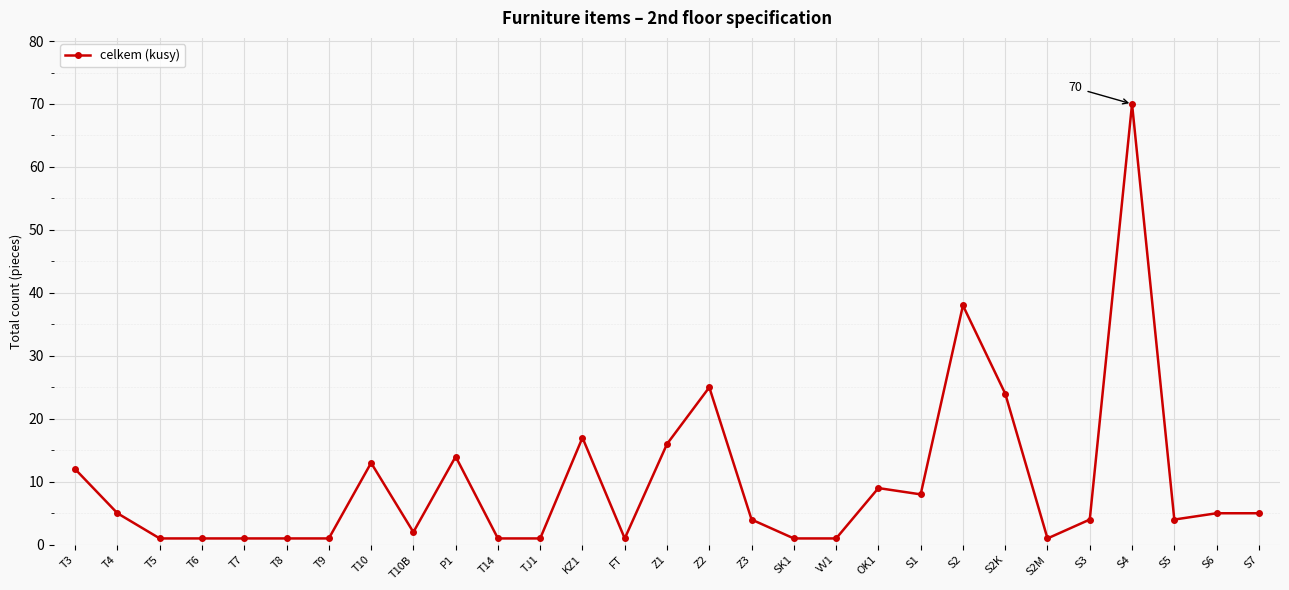

Which label corresponds to the largest value in the chart?

S4